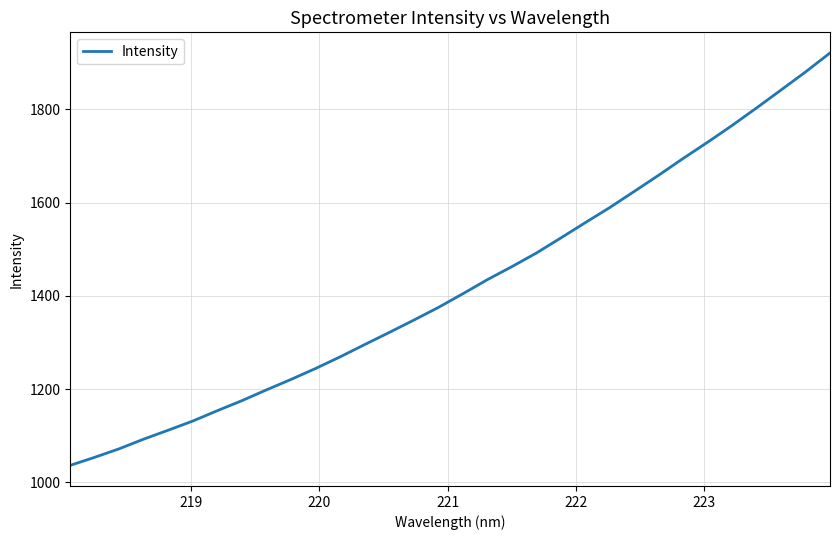

What is the average value?

1421.3